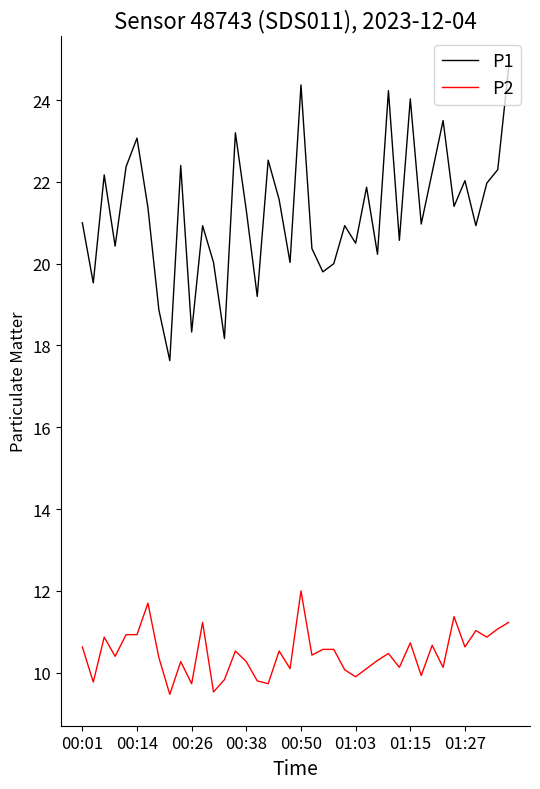

Which series has the largest total across all categories?

P1